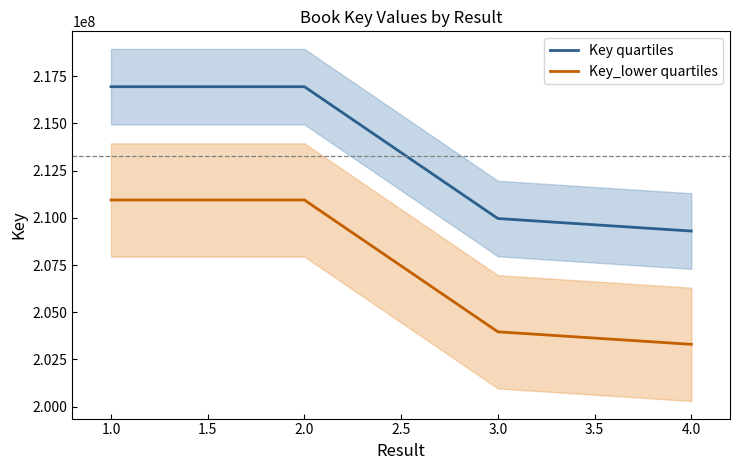

At how many categories does at least one series exceed 214661983?

2